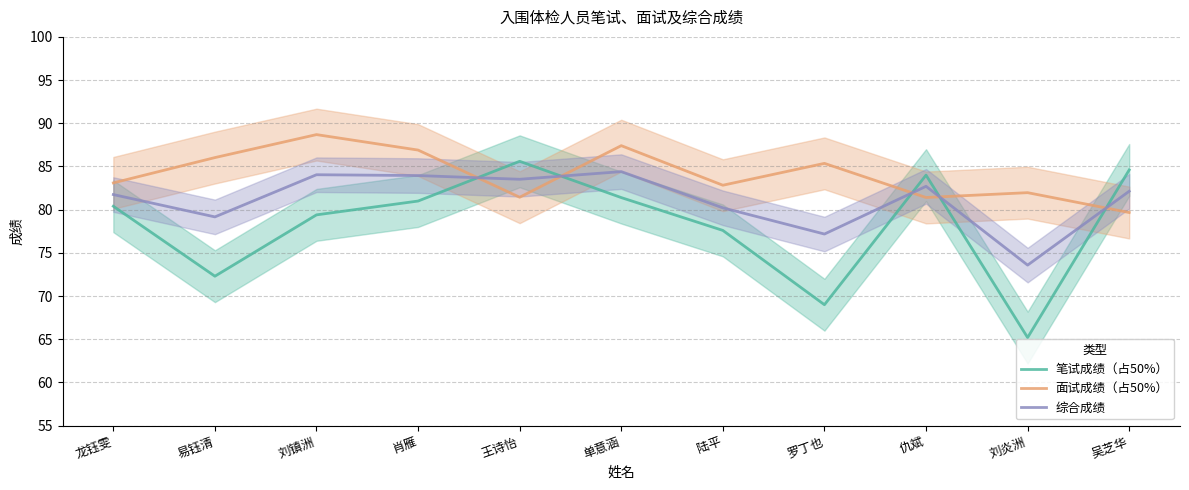

Which category has the highest value across all series?

刘镇洲